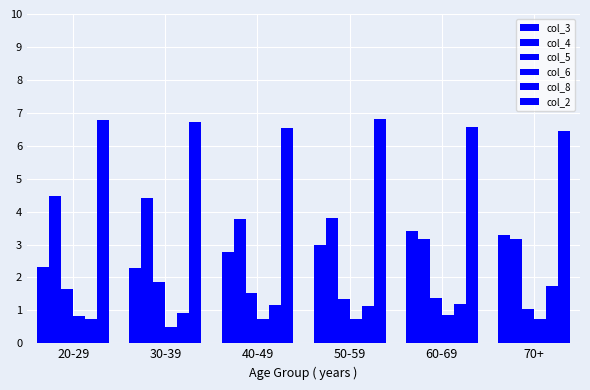

The col_2 series shows 6.6 at 60-69. True or false?

True